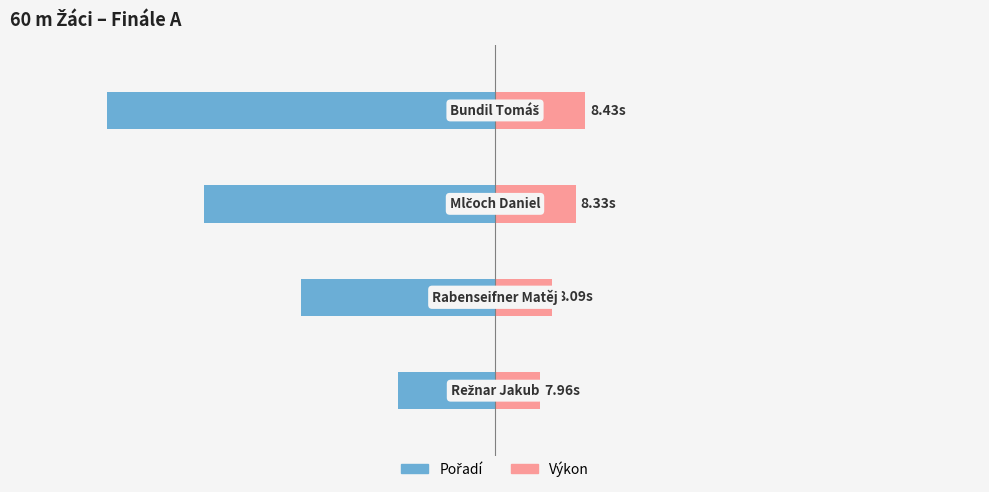

What is the maximum value for Výkon (s - 7.5)?

0.9